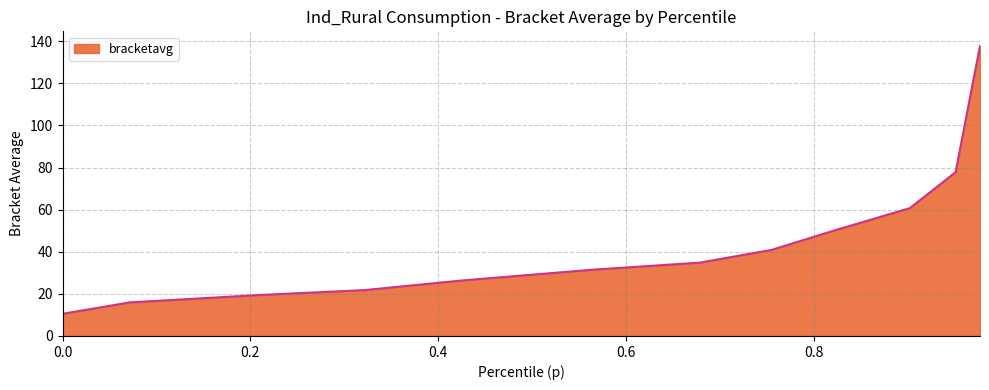

What is the smallest value displayed?

10.5